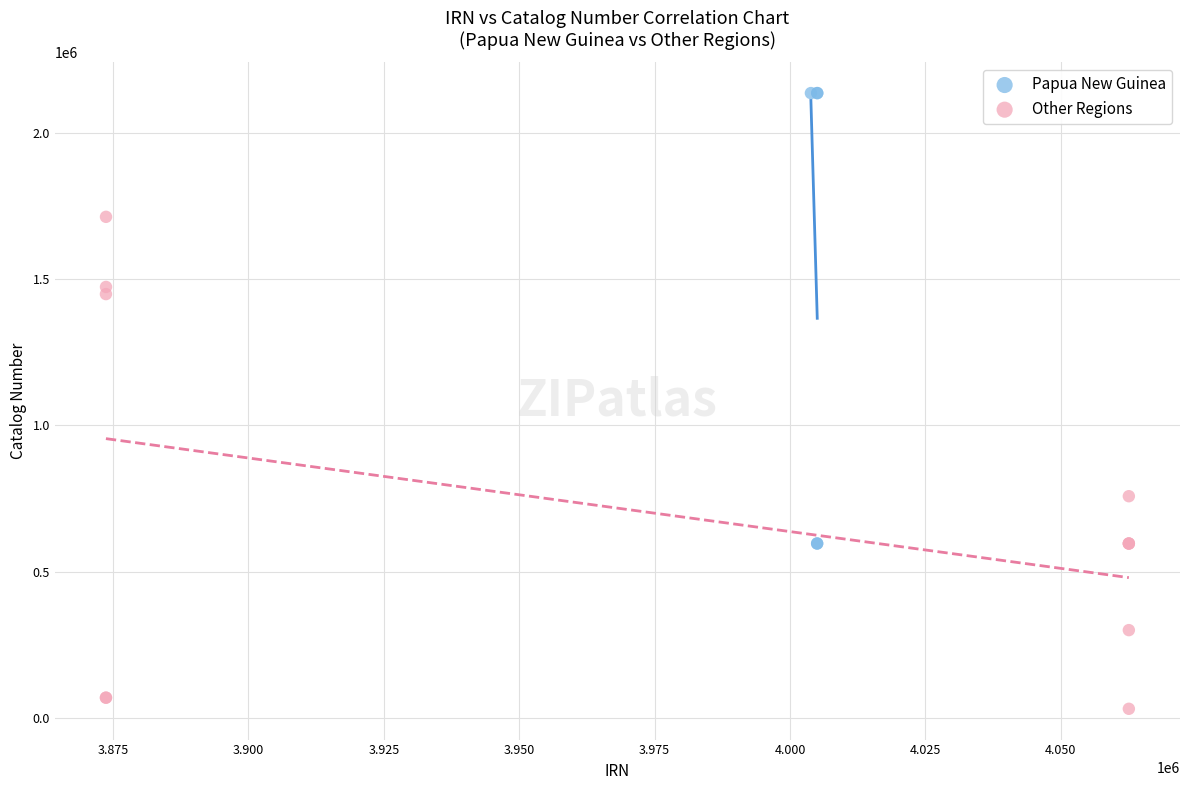

Which series reaches the minimum Y coordinate?

Other Regions